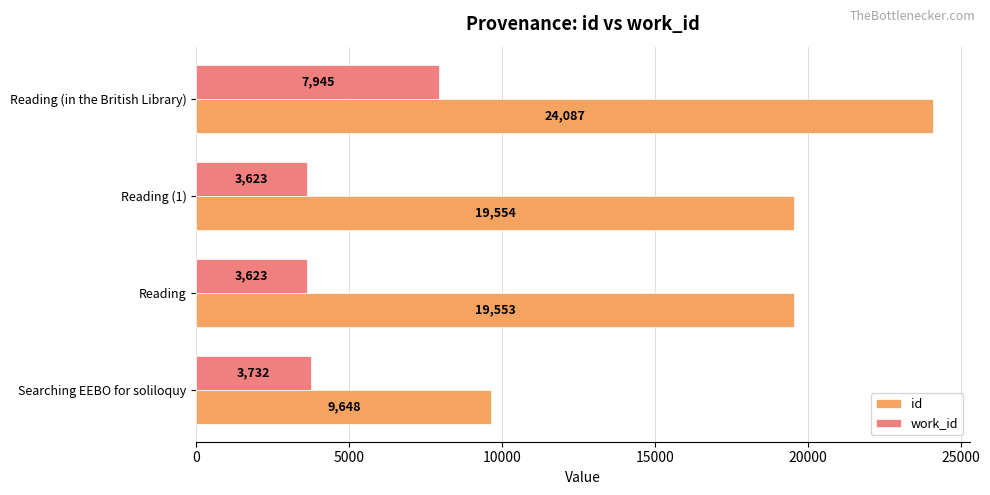

At how many categories does at least one series exceed 21669?

1